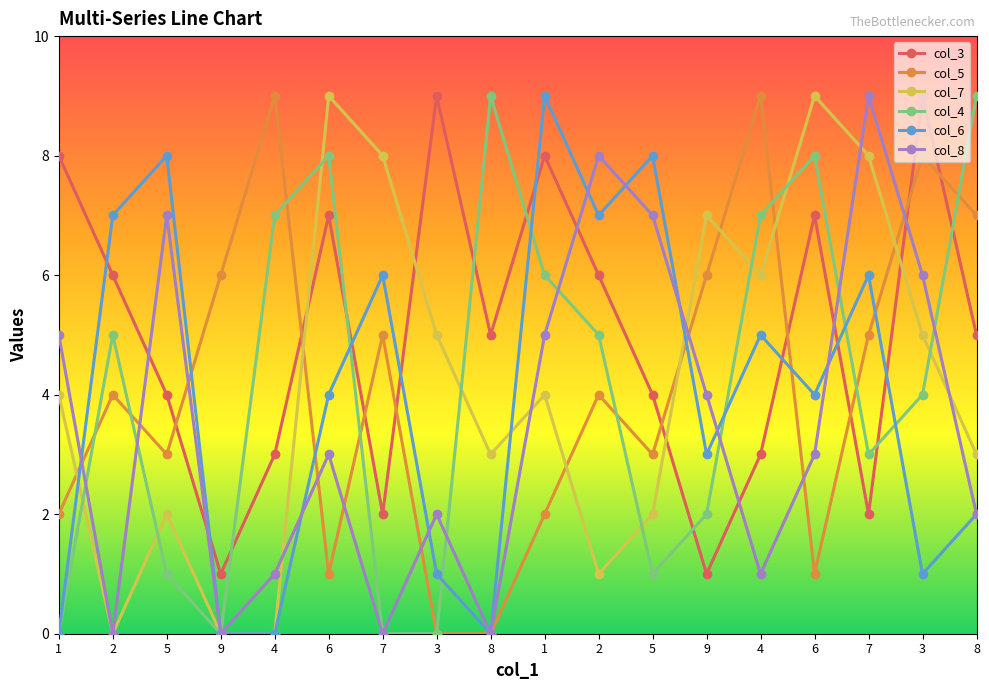

Reading left to right, extract all data points from this chart.

col_3: 8	6	4	1	3	7	2	9	5	8	6	4	1	3	7	2	9	5
col_5: 2	4	3	6	9	1	5	0	0	2	4	3	6	9	1	5	8	7
col_7: 4	0	2	0	0	9	8	5	3	4	1	2	7	6	9	8	5	3
col_4: 0	5	1	0	7	8	0	0	9	6	5	1	2	7	8	3	4	9
col_6: 0	7	8	0	0	4	6	1	0	9	7	8	3	5	4	6	1	2
col_8: 5	0	7	0	1	3	0	2	0	5	8	7	4	1	3	9	6	2